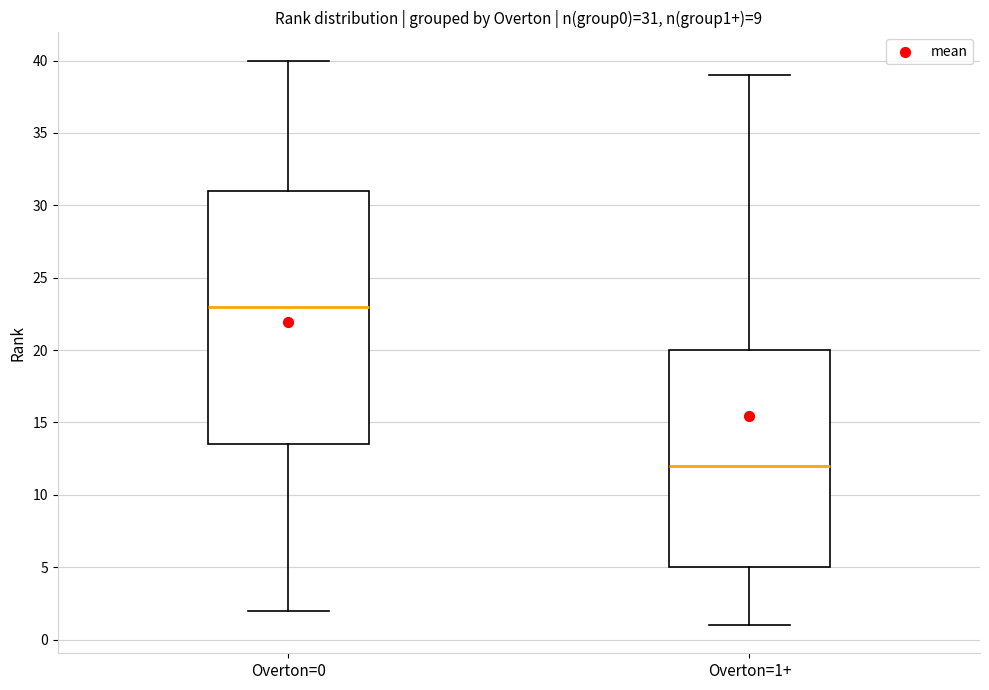

Which box has the highest median line?

Overton=0